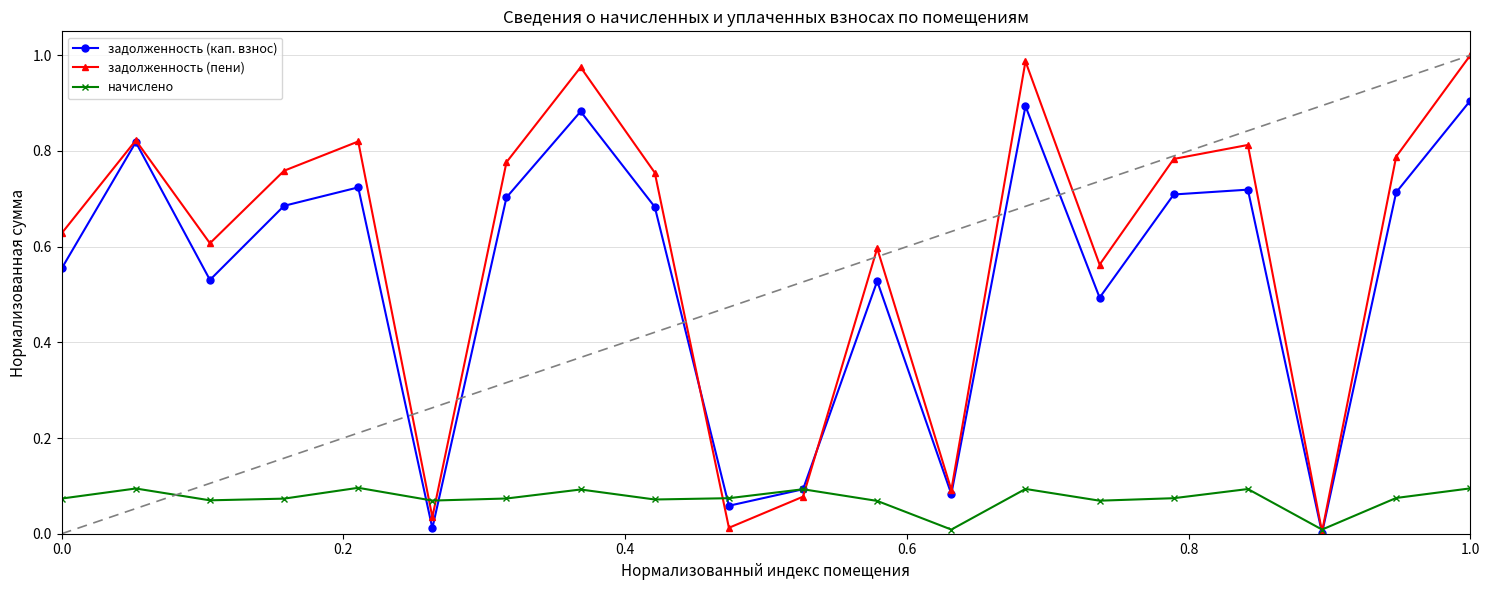

True or false: начислено and задолженность (кап. взнос) intersect in this chart.

True